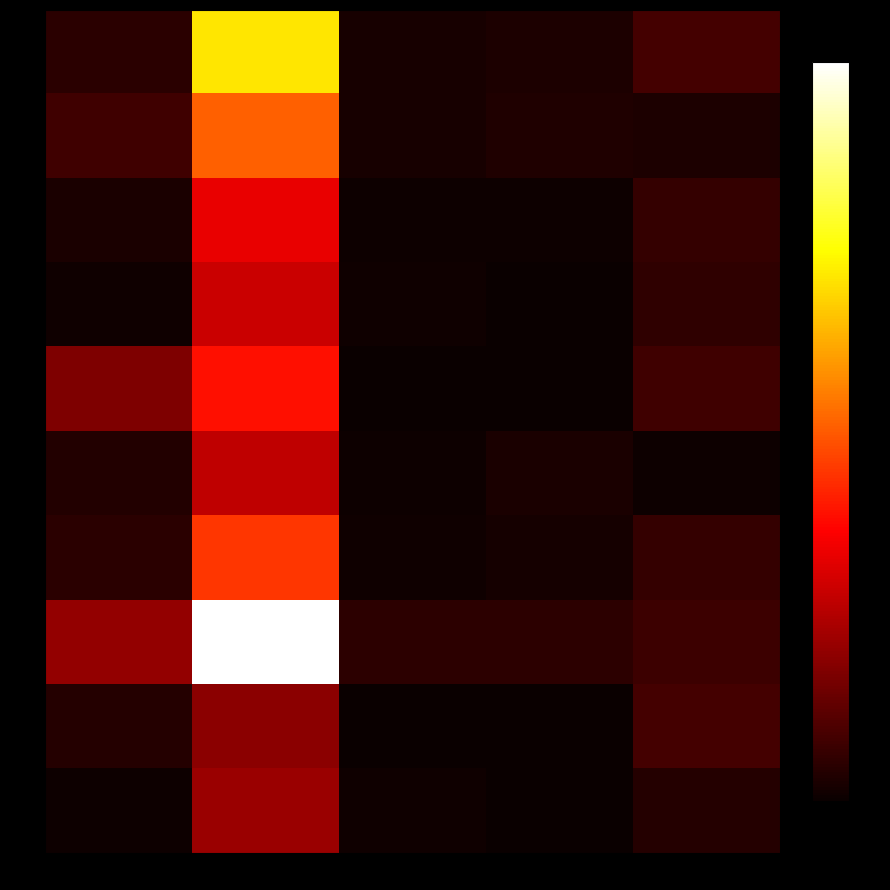

Which series has the largest total across all categories?

630